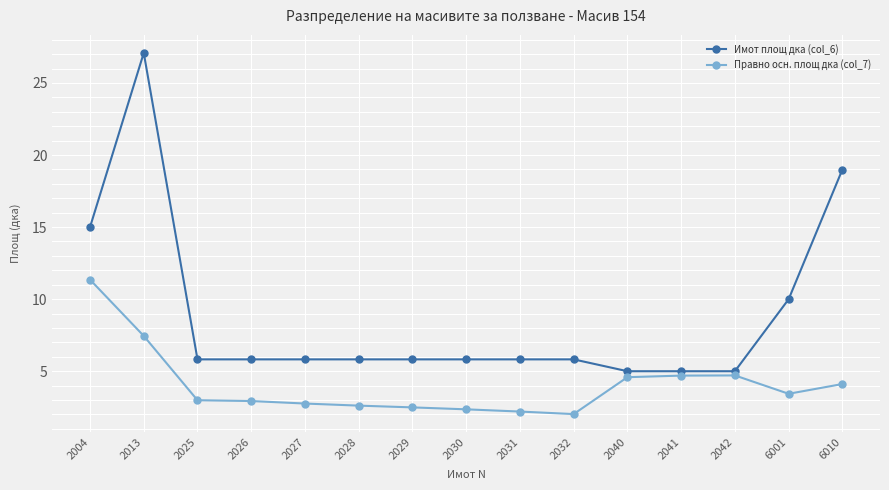

List the series in order of their overall mean, highest first.

Имот площ дка (col_6), Правно осн. площ дка (col_7)